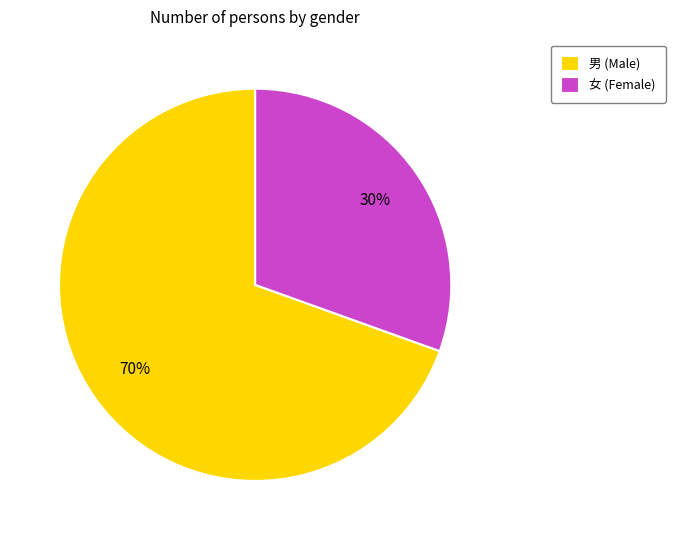

Rank the categories by value from lowest to highest.

女, 男